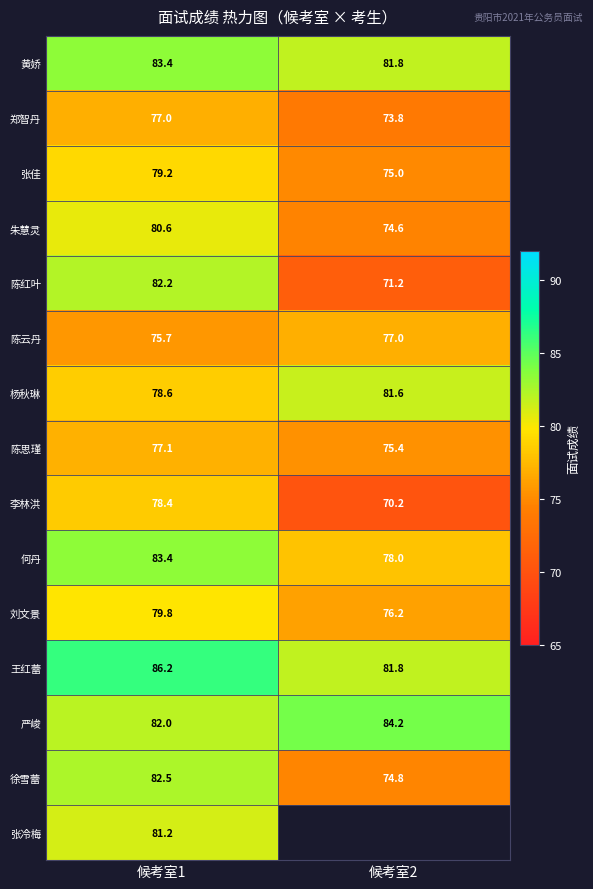

What is the difference between the maximum and minimum values in the 黄娇 series?

1.6